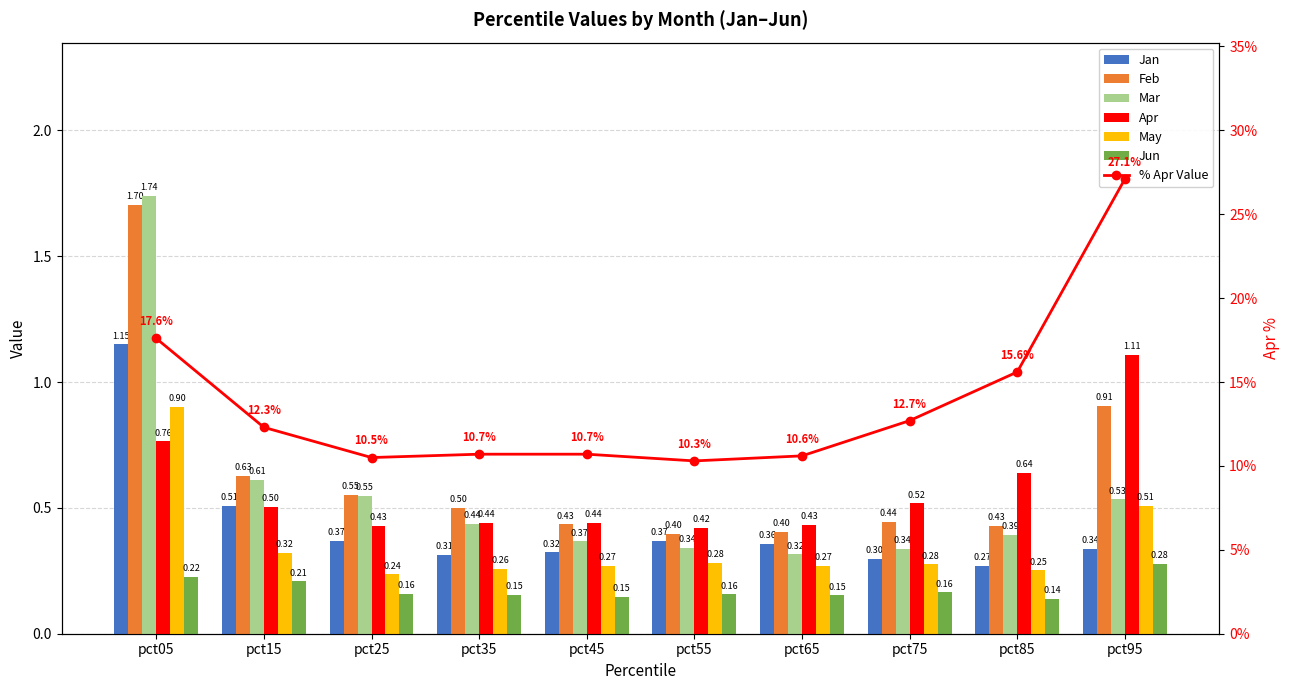

Count the number of data series in this chart.

6